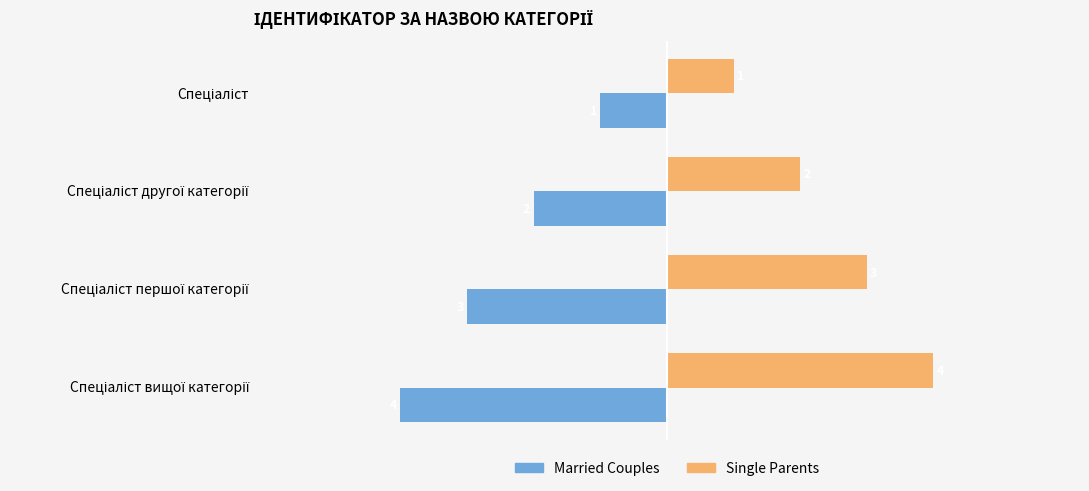

What is the sum of all Married Couples values?

-10